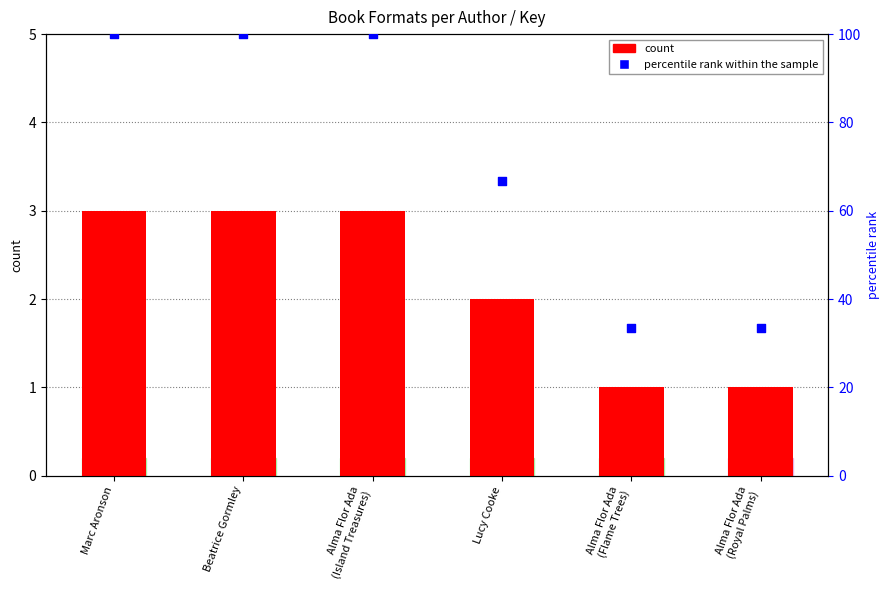

Which series has the largest Y range (max minus min)?

percentile rank within the sample